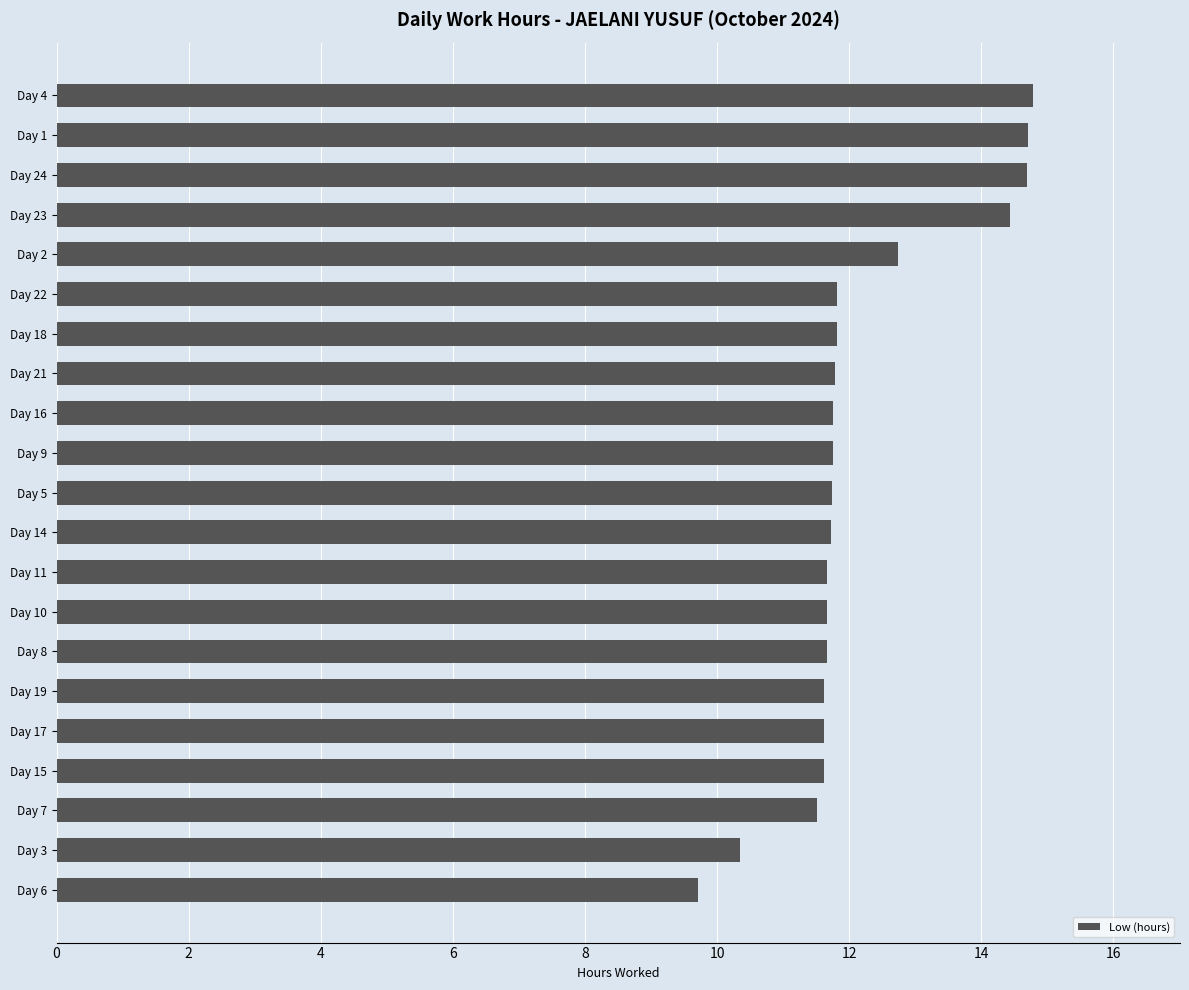

Approximately how many times larger is the value at Day 3 compared to Day 7?

0.9